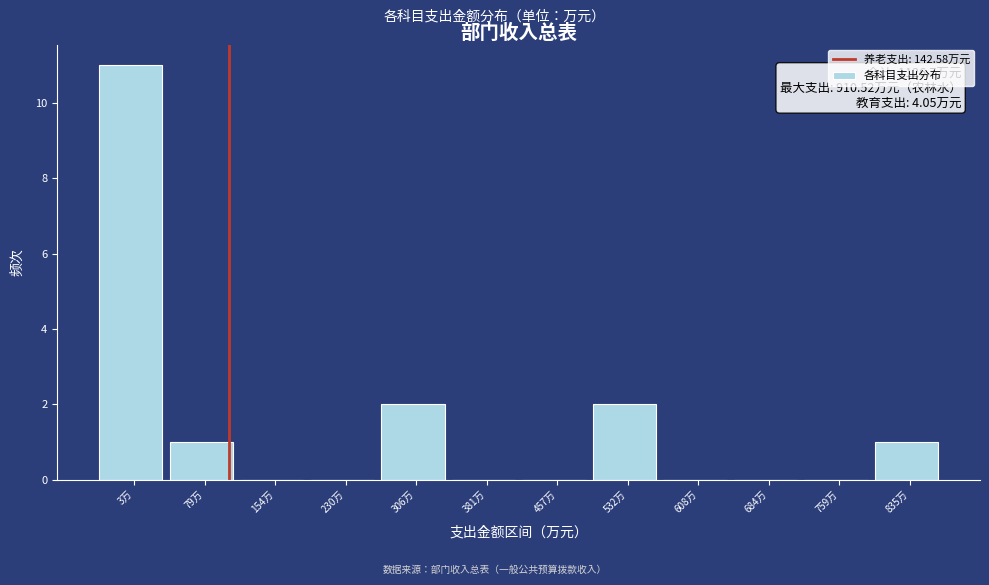

Reading right to left, extract all data points from this chart.

835万=1	759万=0	684万=0	608万=0	532万=2	457万=0	381万=0	306万=2	230万=0	154万=0	79万=1	3万=11